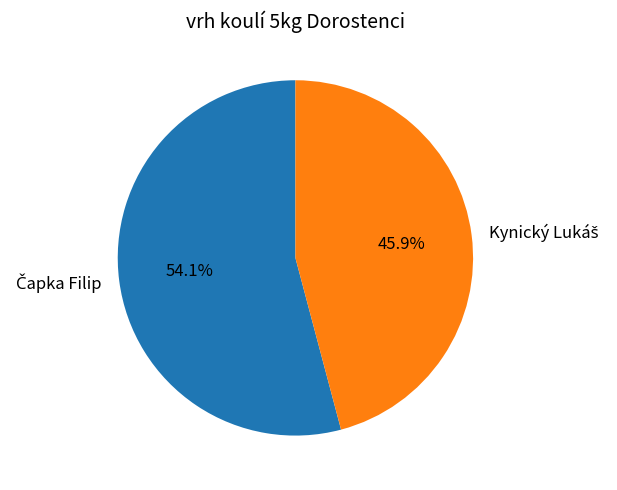

Is there a majority slice in this chart?

Yes